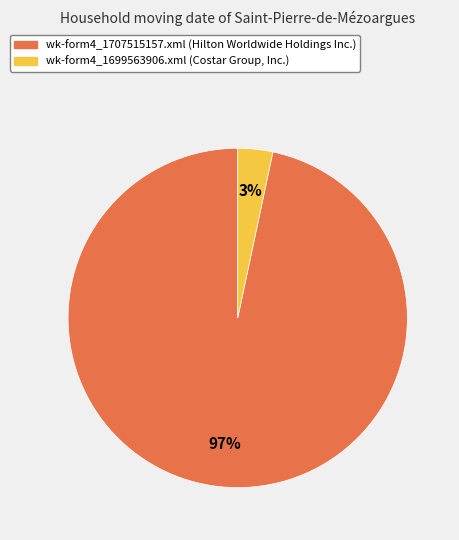

Which has a higher value, wk-form4_1707515157.xml or wk-form4_1699563906.xml?

wk-form4_1707515157.xml